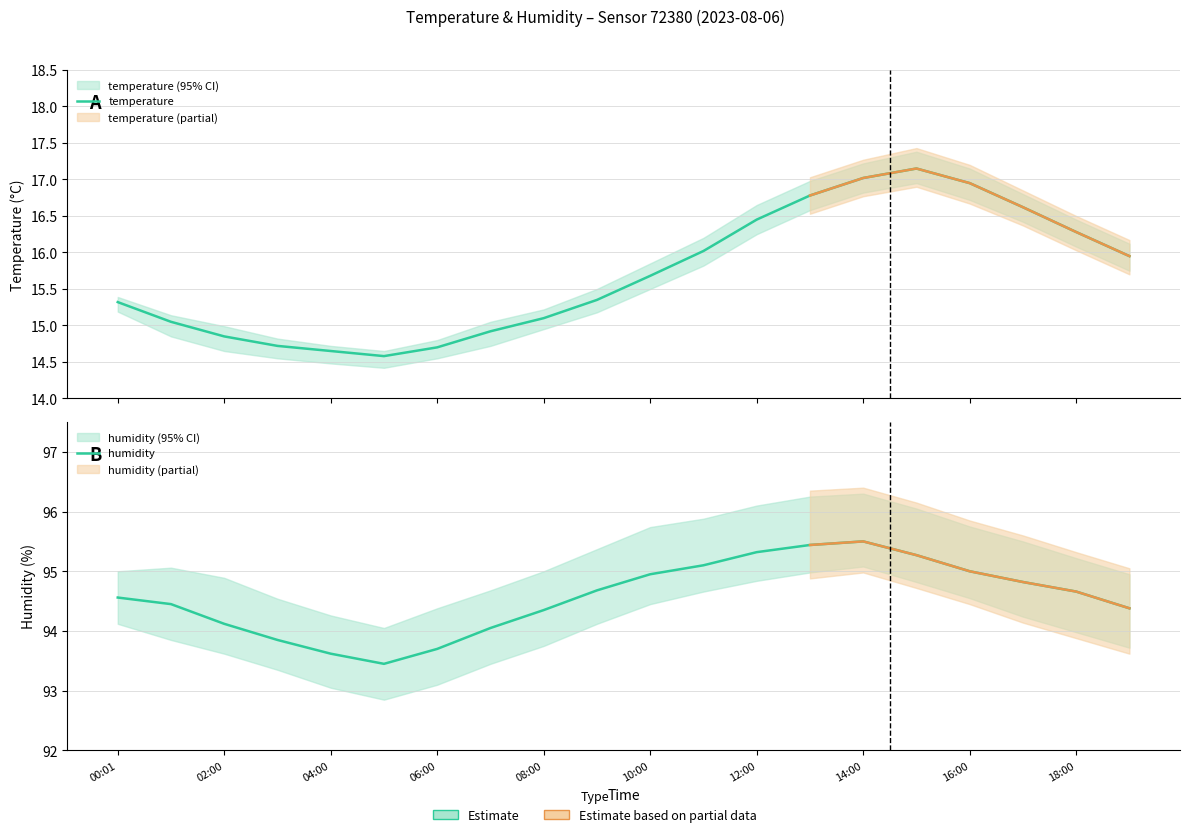

What is the difference between the maximum and minimum values in the temperature series?

2.6